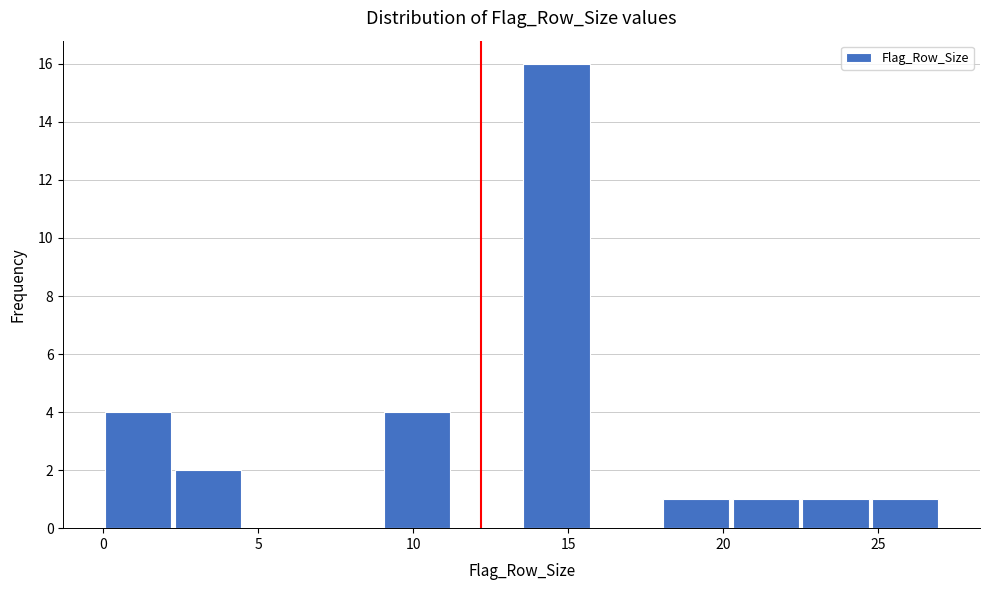

What is the height of the bar covering 22.50 to 24.75 on the x-axis? Neither the bar edges nor the heights are printed on the chart, so give them approximately, as read against the axes.

1